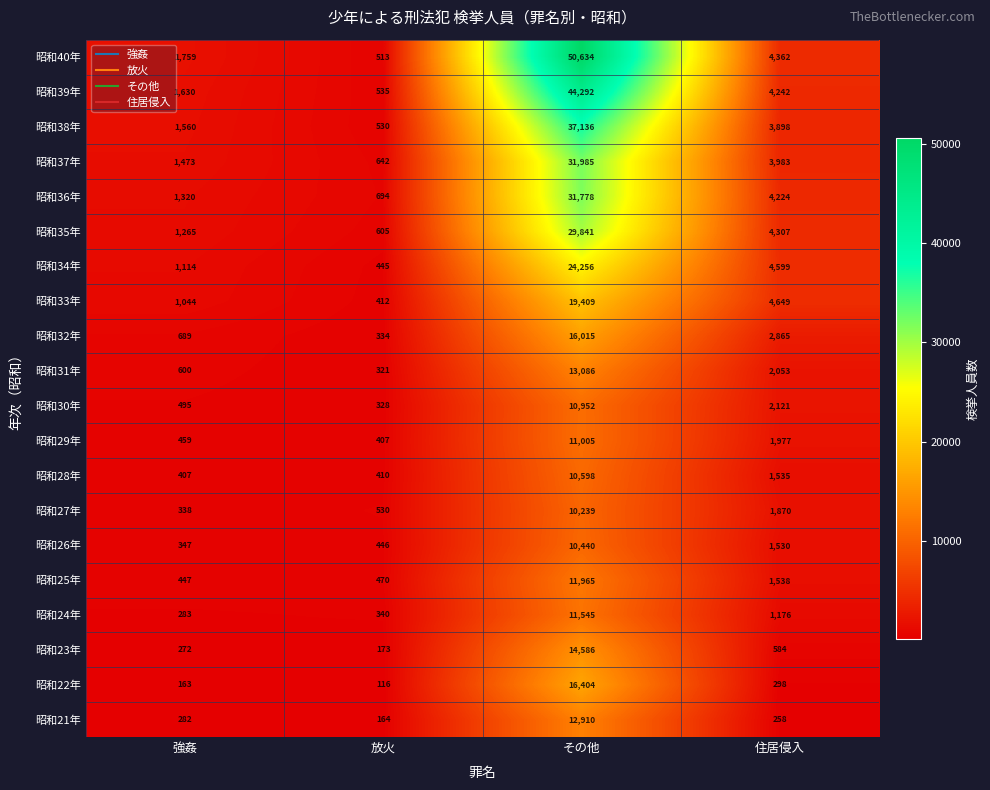

List the series in order of their peak value, lowest first.

昭和27年, 昭和26年, 昭和28年, 昭和30年, 昭和29年, 昭和24年, 昭和25年, 昭和21年, 昭和31年, 昭和23年, 昭和32年, 昭和22年, 昭和33年, 昭和34年, 昭和35年, 昭和36年, 昭和37年, 昭和38年, 昭和39年, 昭和40年